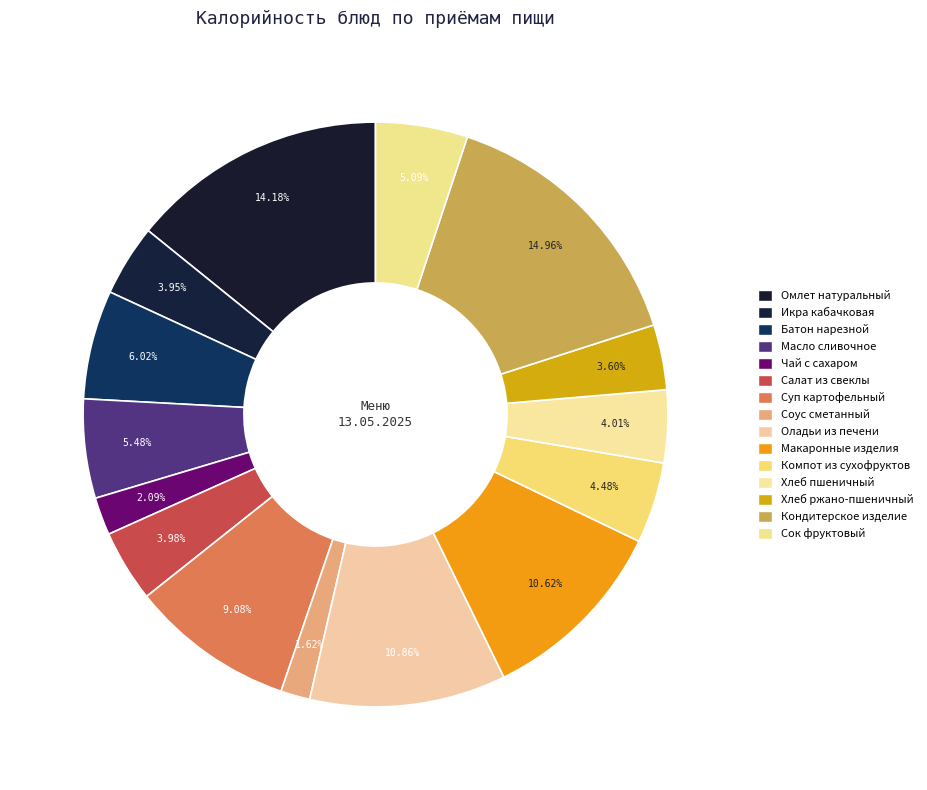

Does Соус сметанный account for over 50% of the chart?

No